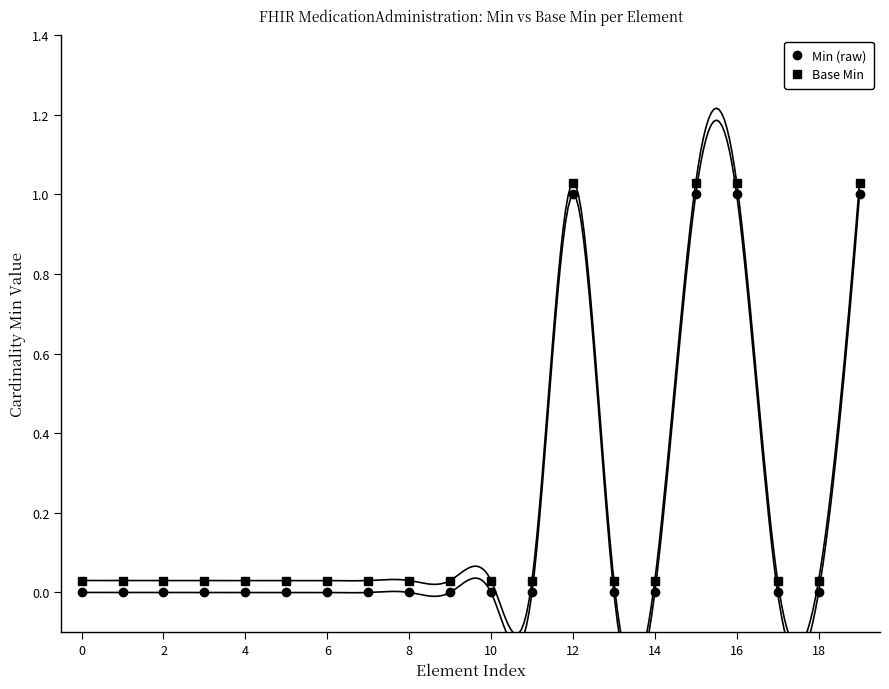

What is the label of the 18th point from the right?

2